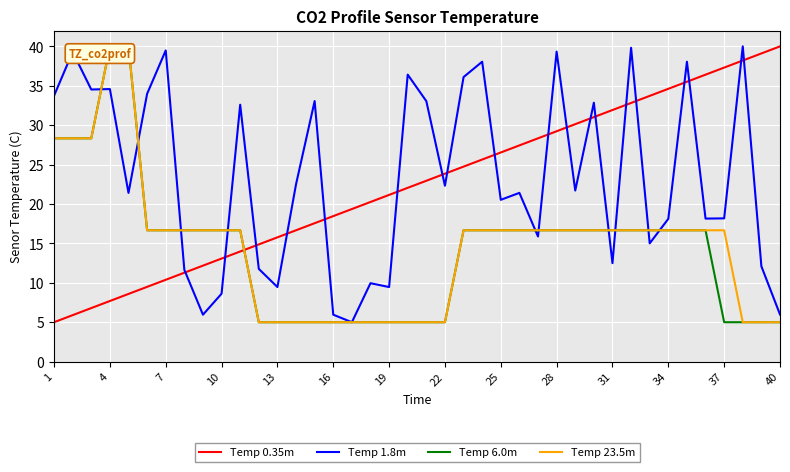

How many lines are shown in the chart?

4